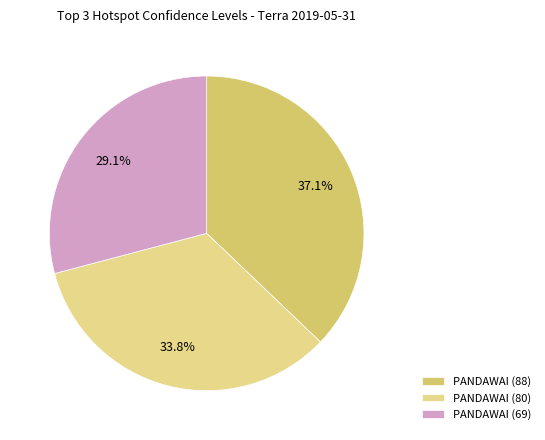

To the nearest percent, what is the difference between the PANDAWAI (69) and PANDAWAI (88) slice percentages?

8%